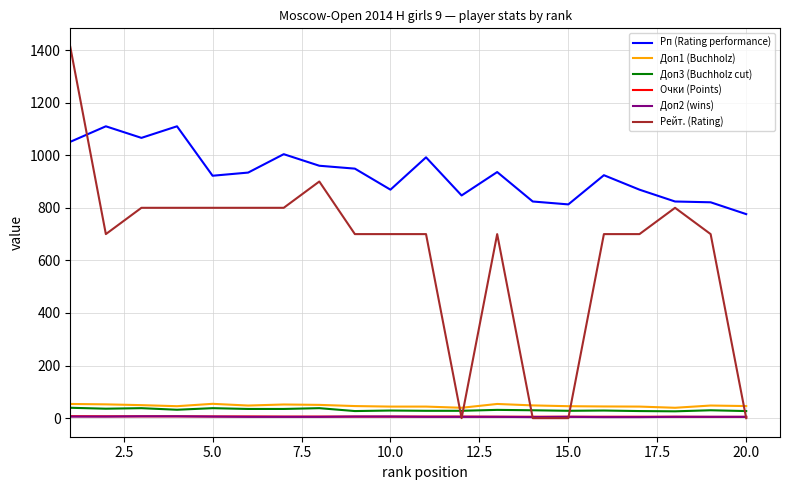

What is the sum of all Доп2 (wins) values?

106.0